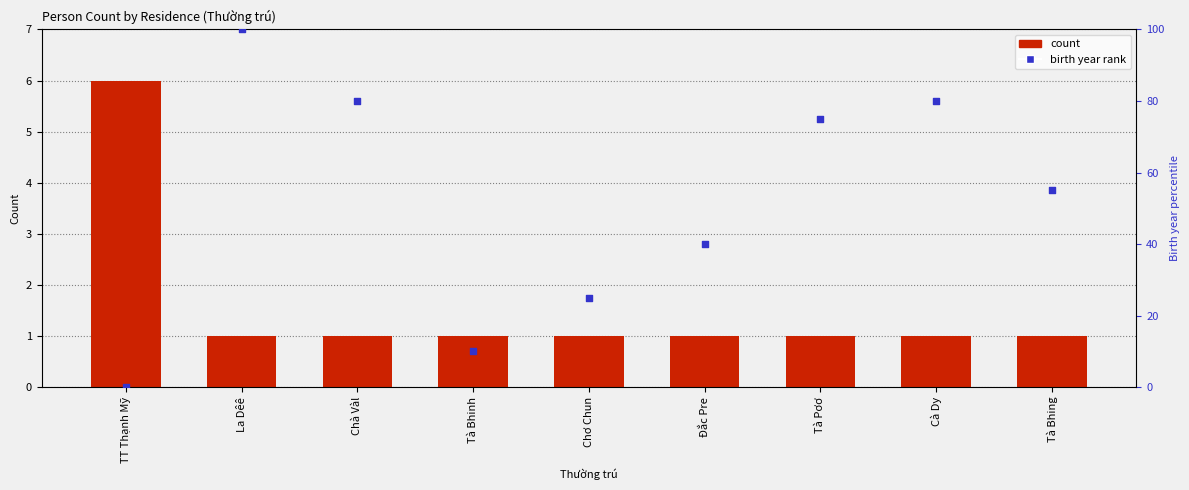

Which series reaches the maximum Y coordinate?

birth year rank